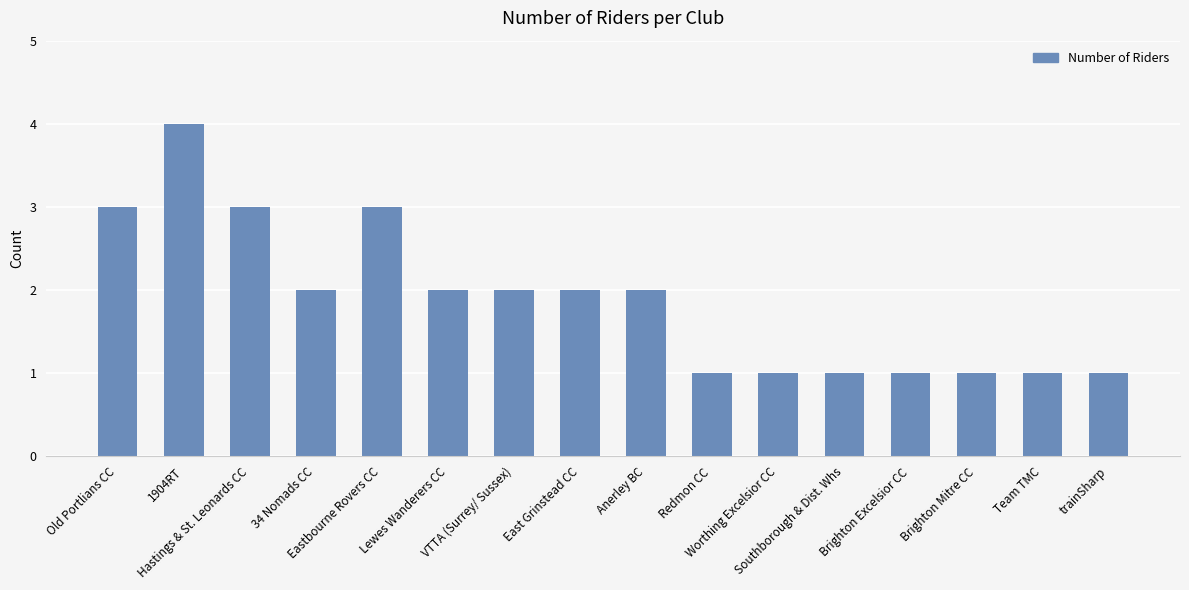

What is the maximum value shown in the chart?

4